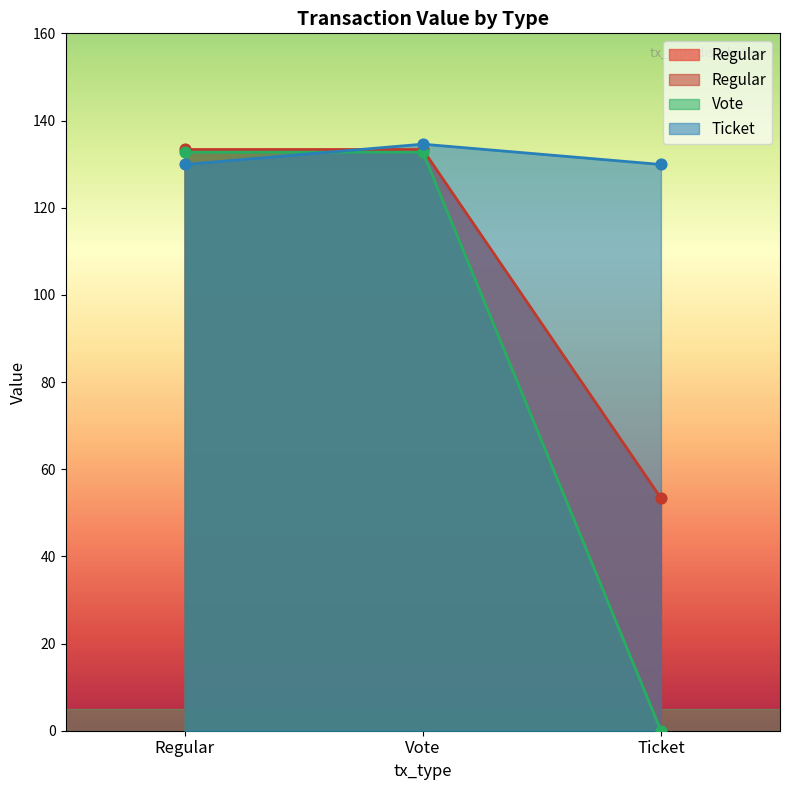

Which series reaches the maximum Y coordinate?

Regular